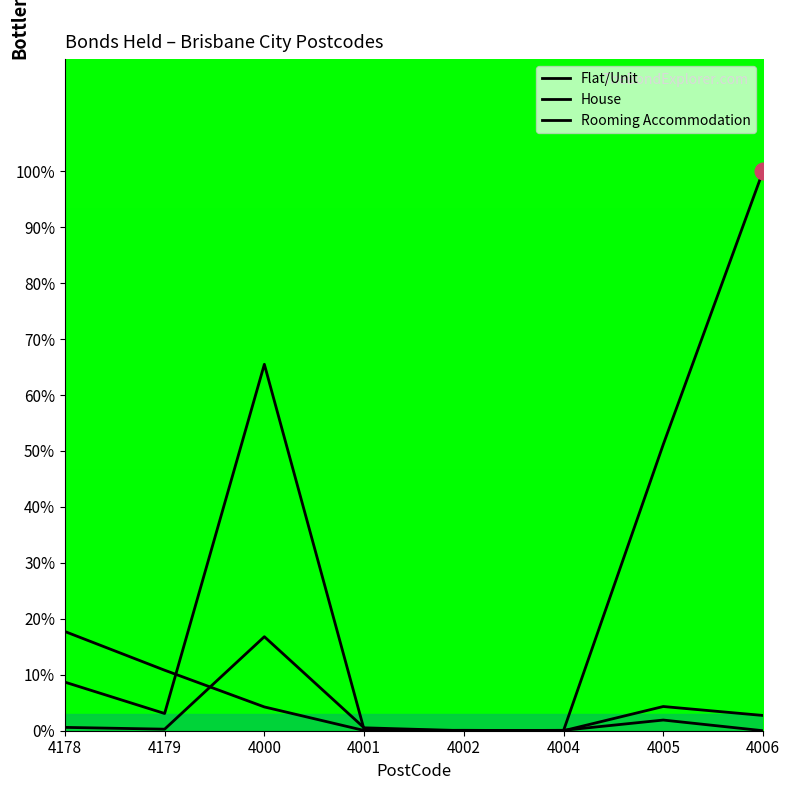

What is the sum of the Flat/Unit values at 4006 and 4002?

100.0